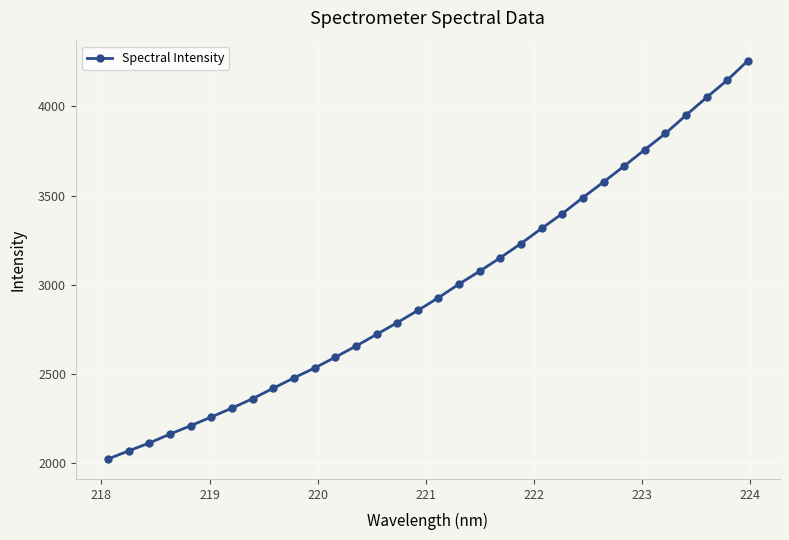

What is the maximum value shown in the chart?

4256.1